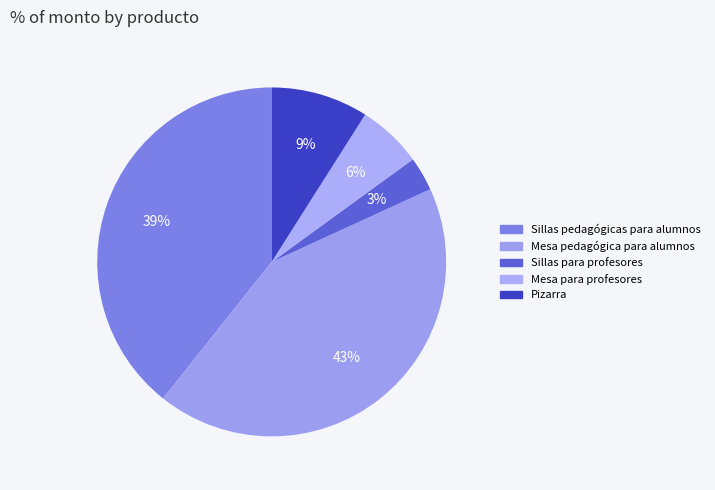

True or false: Sillas para profesores accounts for 1% of the total.

False